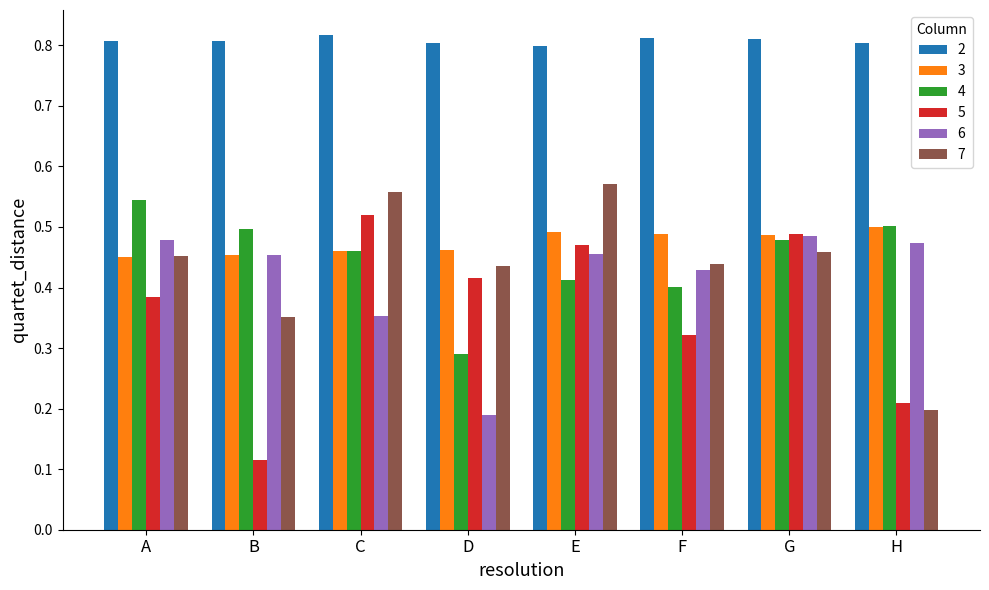

At how many categories does at least one series exceed 0?

8